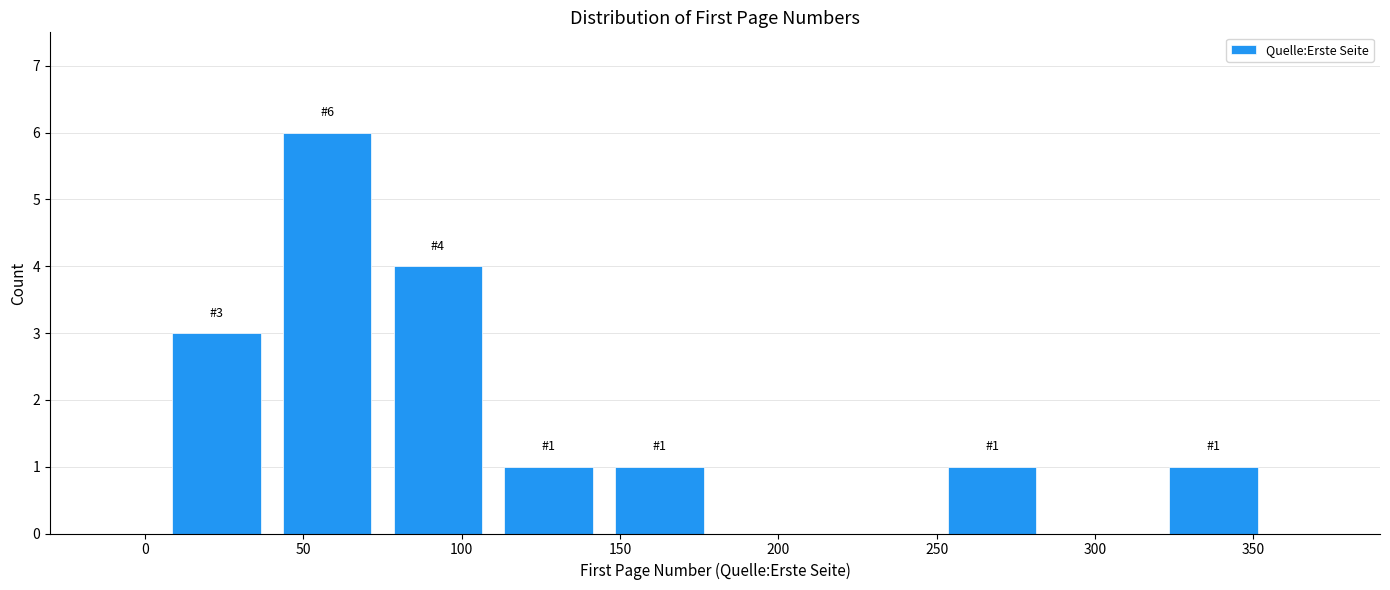

Over which range of the x-axis is the bar tallest?

40 to 75